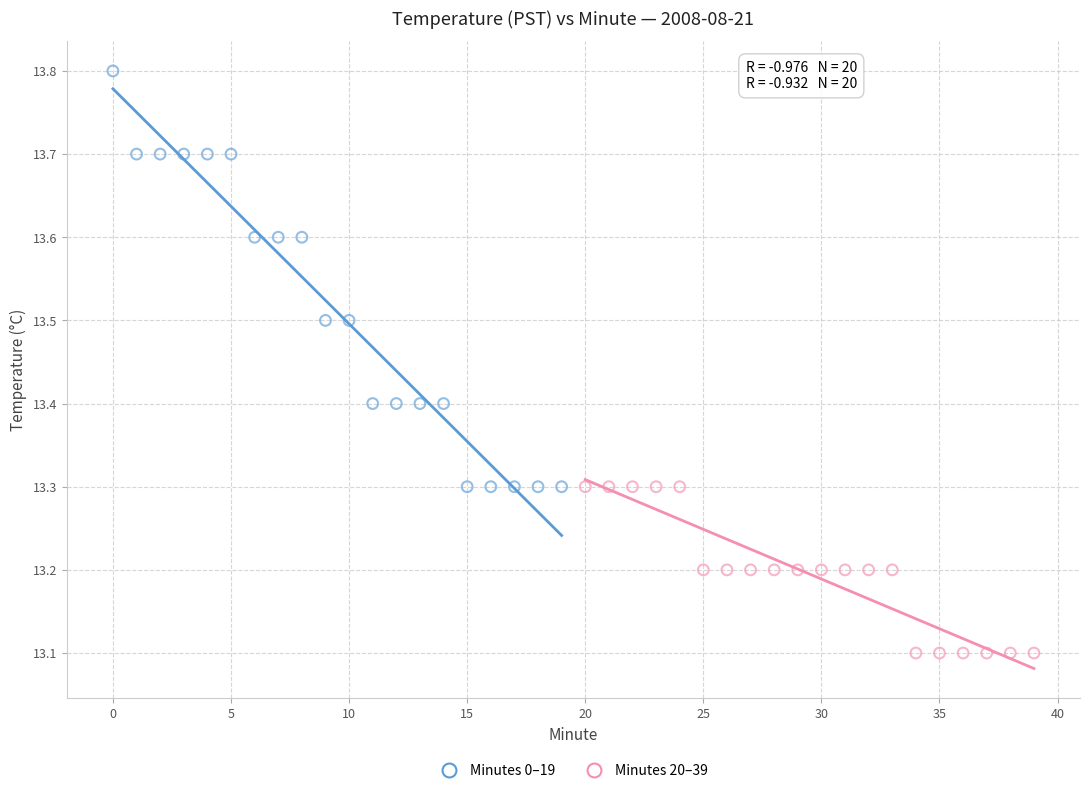

Which series has the largest Y range (max minus min)?

Minutes 0–19